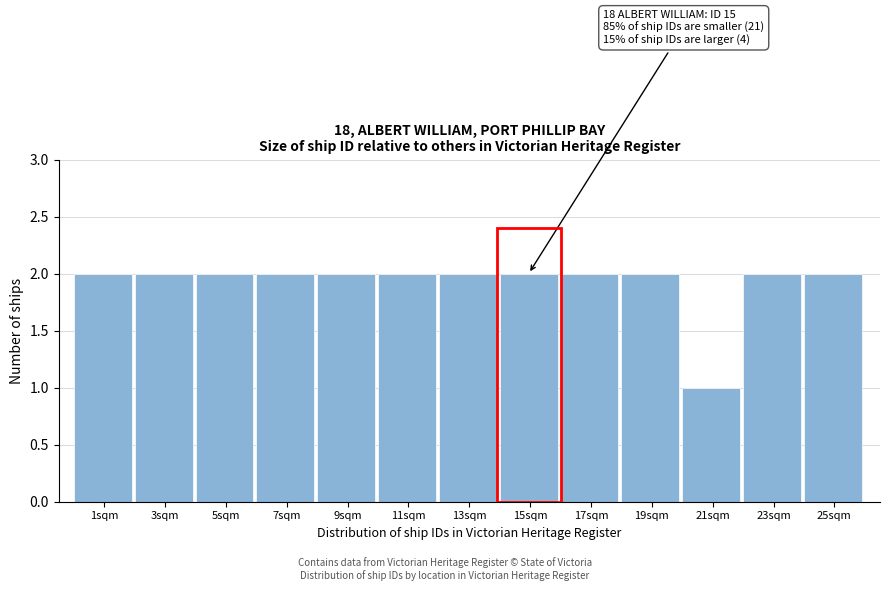

Reading right to left, extract all data points from this chart.

2	2	1	2	2	2	2	2	2	2	2	2	2